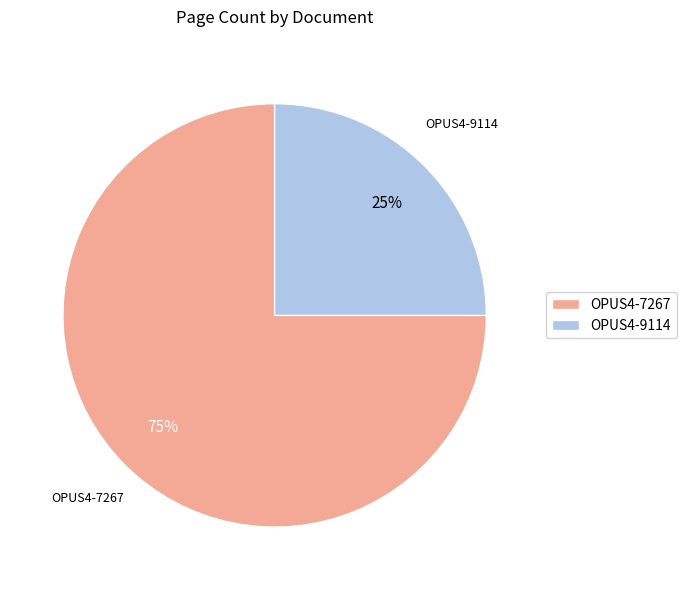

Is the sum of OPUS4-7267 and OPUS4-9114 greater than half?

Yes